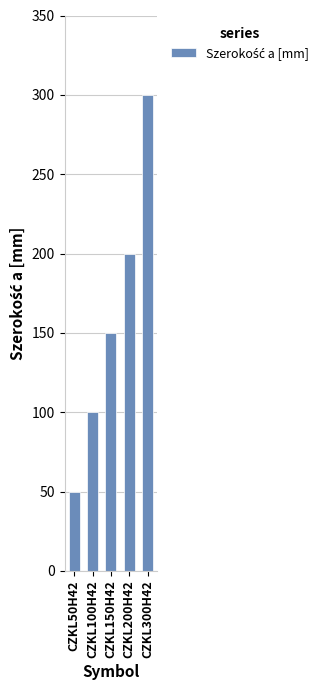

What is the minimum value shown in the chart?

50